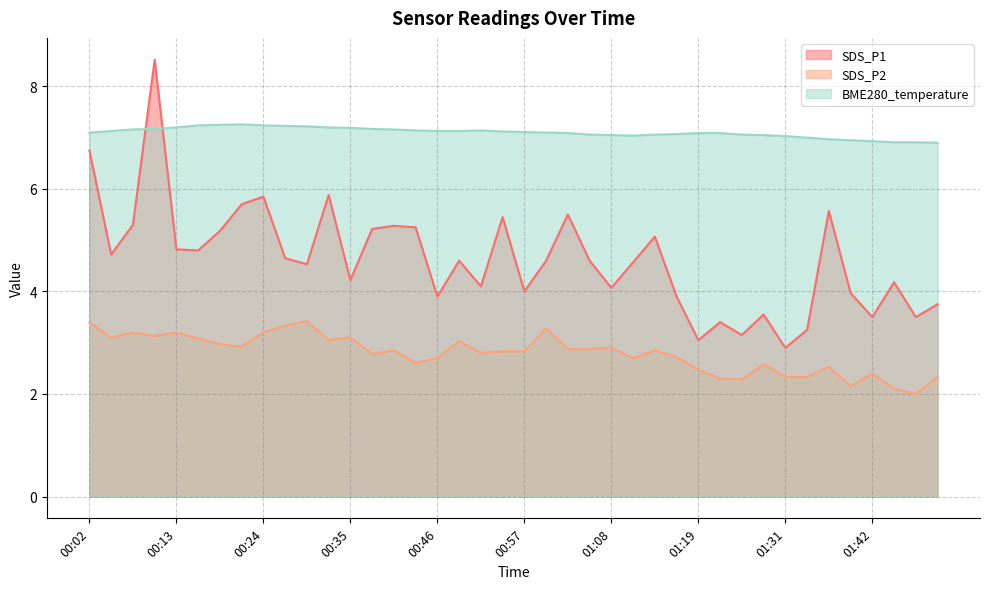

True or false: SDS_P2 and BME280_temperature intersect in this chart.

False